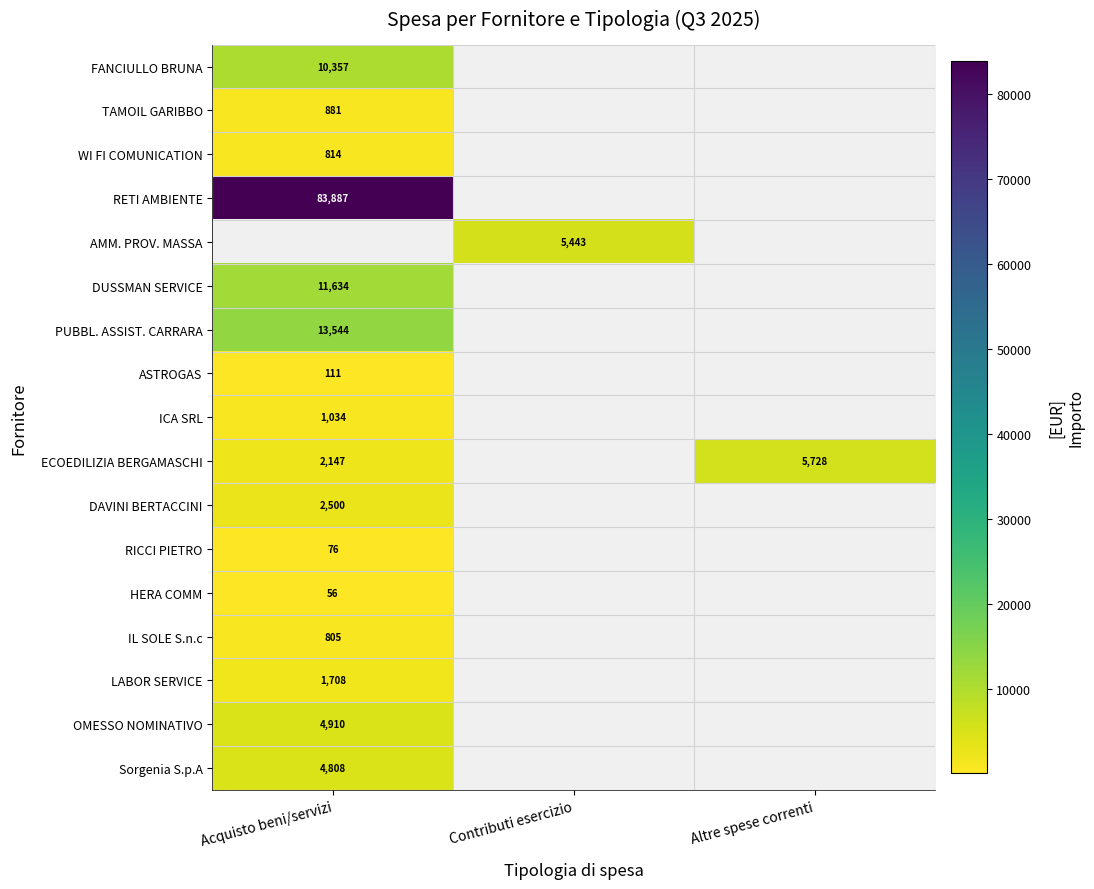

What is the difference between the highest and lowest values at Acquisto beni/servizi?

83830.5